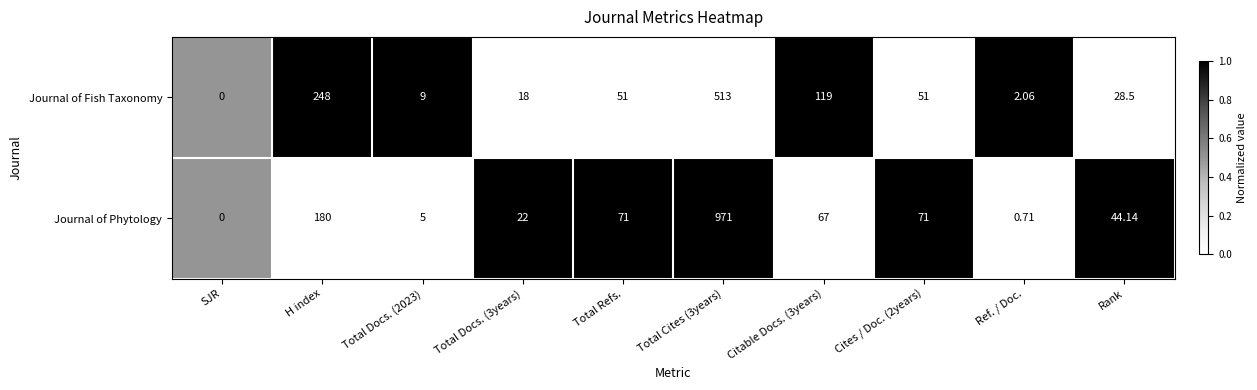

Which series has the largest total across all categories?

Journal of Phytology